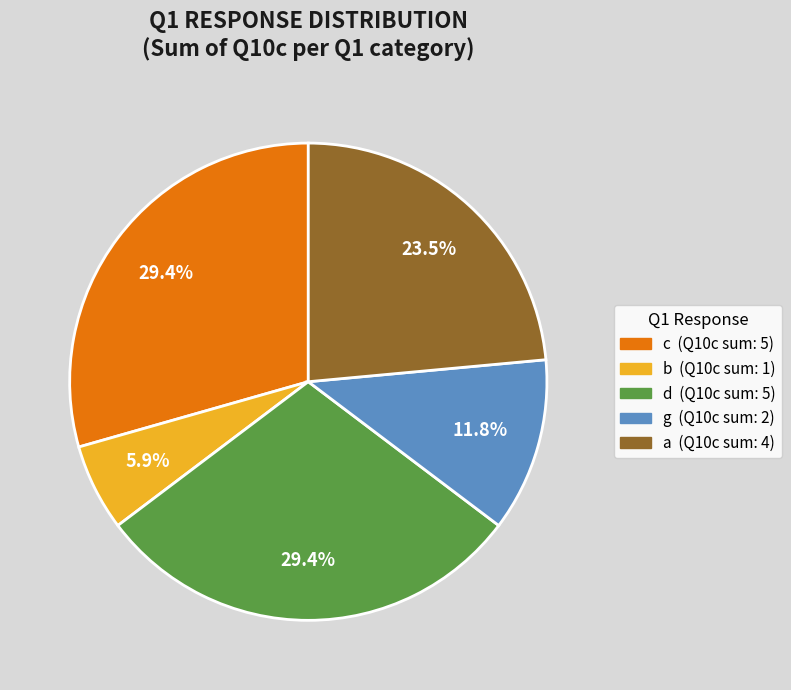

Is there any slice that represents more than half of the pie?

No